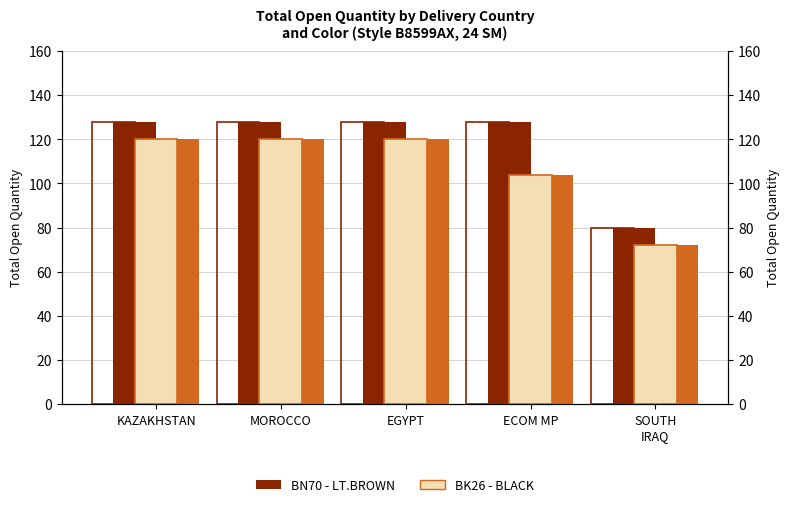

The BN70 - LT.BROWN series shows 128 at EGYPT. True or false?

True